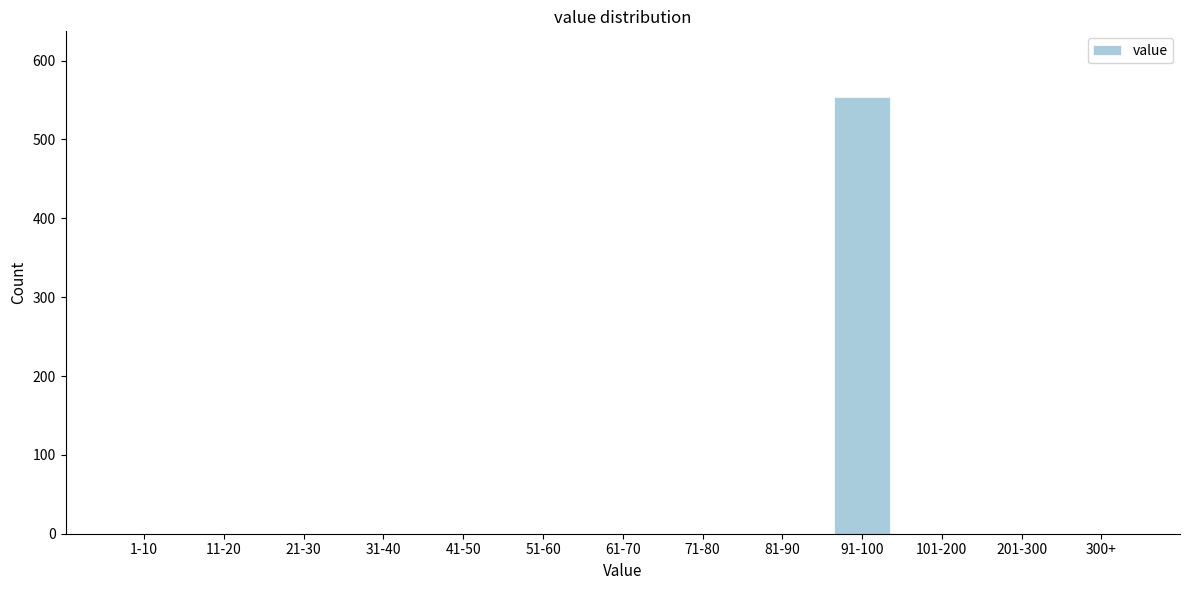

Reading left to right, list all the values displayed in this chart.

1-10=0	11-20=0	21-30=0	31-40=0	41-50=0	51-60=0	61-70=0	71-80=0	81-90=0	91-100=554	101-200=0	201-300=0	300+=0